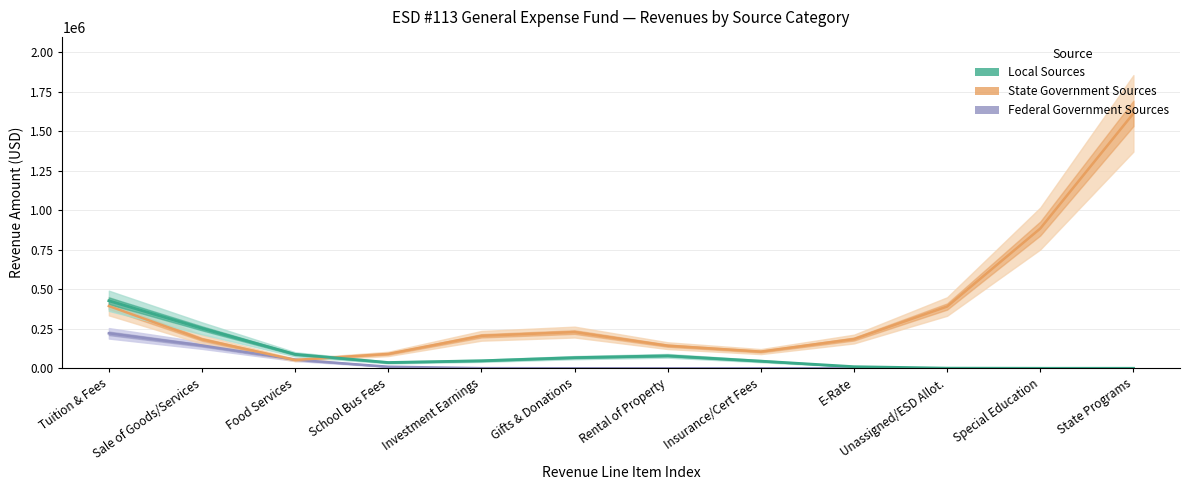

List the series in order of their peak value, lowest first.

Federal Government Sources, Local Sources, State Government Sources